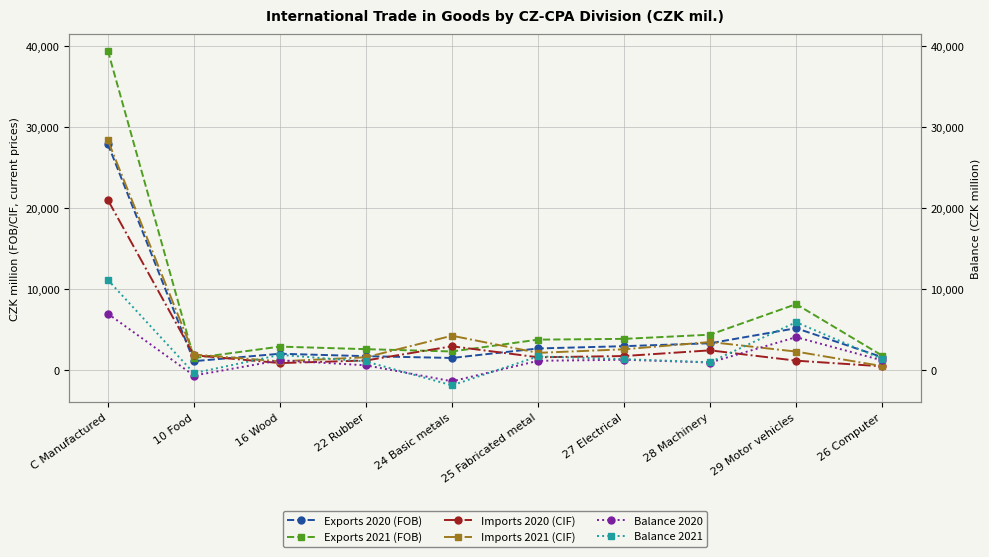

What is the spread (max minus min) of values at 10 Food?

2595